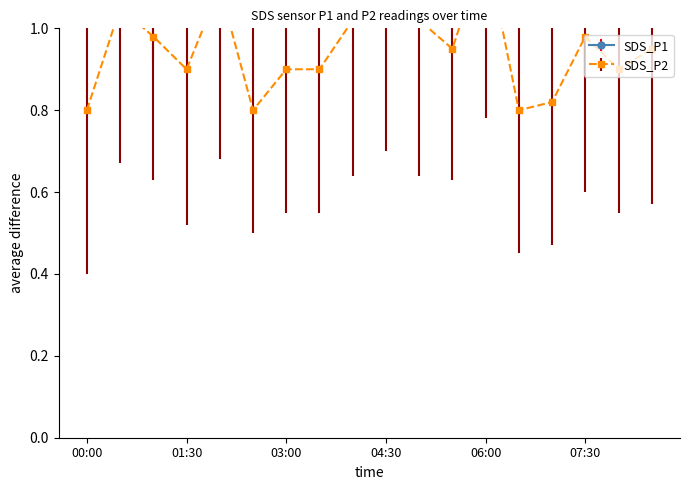

True or false: SDS_P1 and SDS_P2 cross at least once.

False